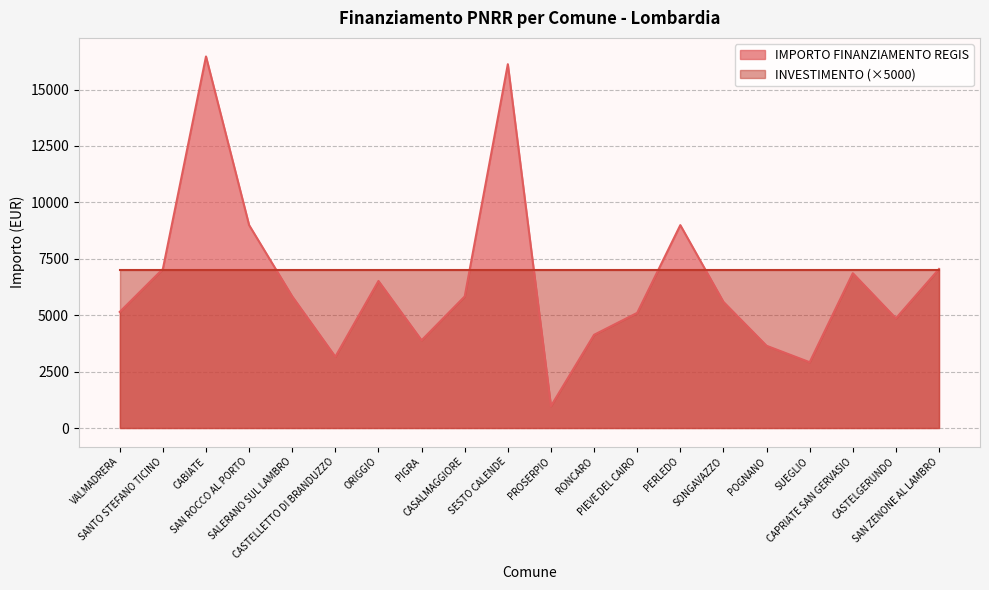

How many points are higher than both their immediate neighbors (excluding endpoints)?

5